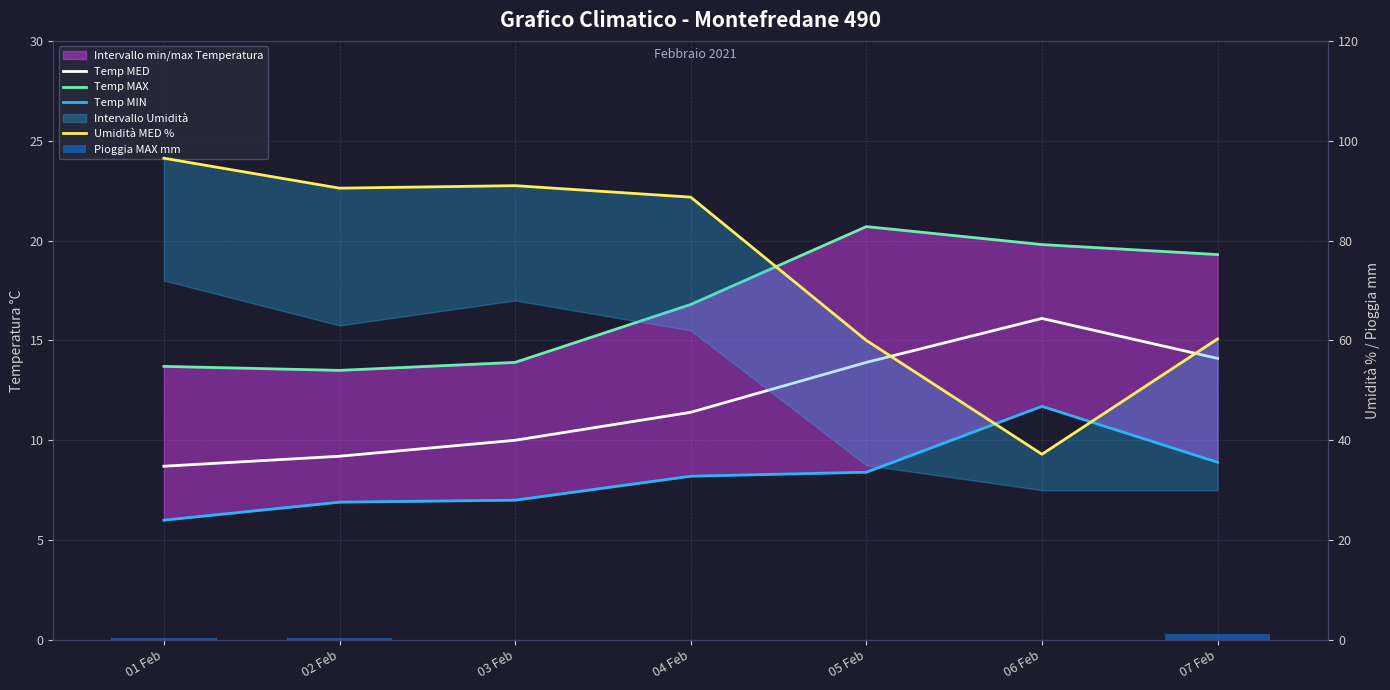

What is the average value of the Umidità MED % series?

74.9